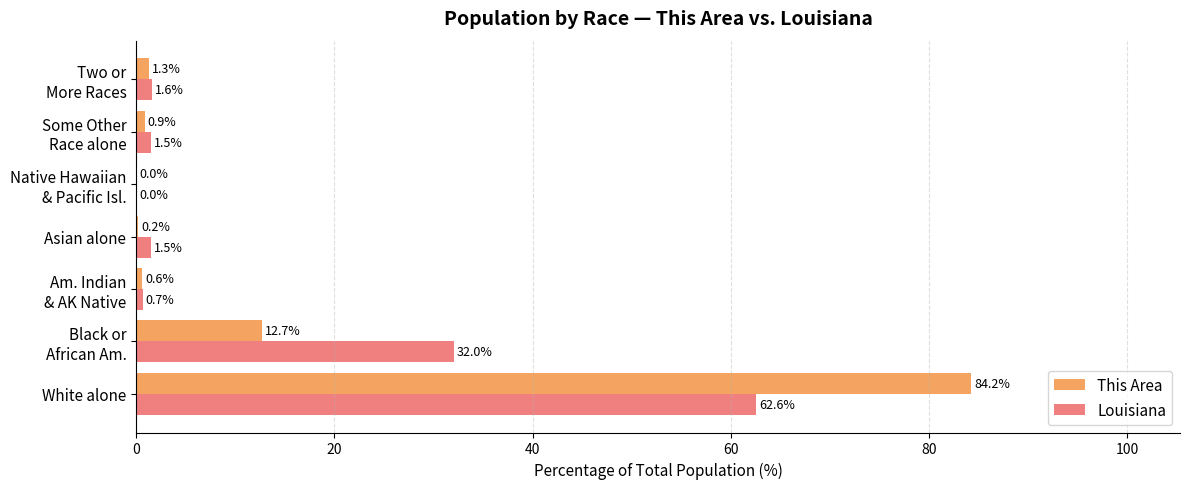

The This Area series shows 84.2 at White alone. True or false?

True